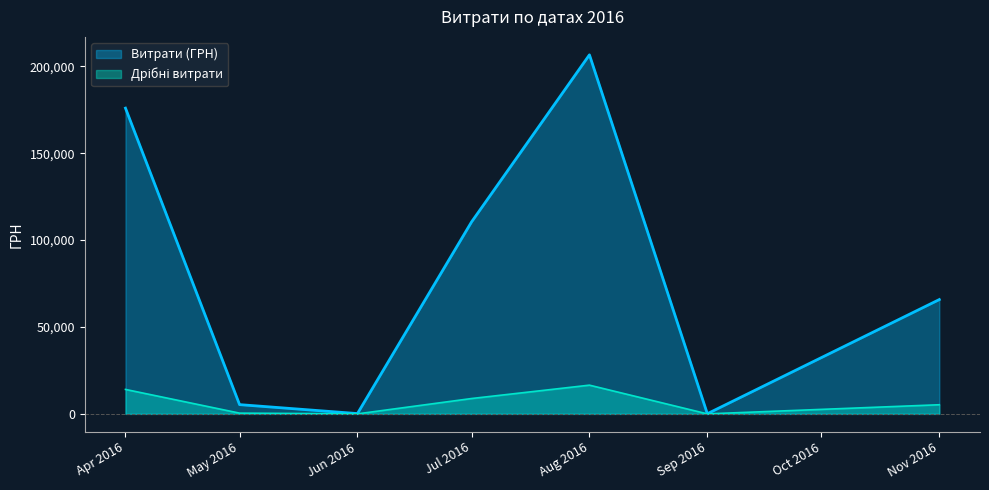

The value of Витрати (ГРН) at Apr 2016 is 294717.5. True or false?

False